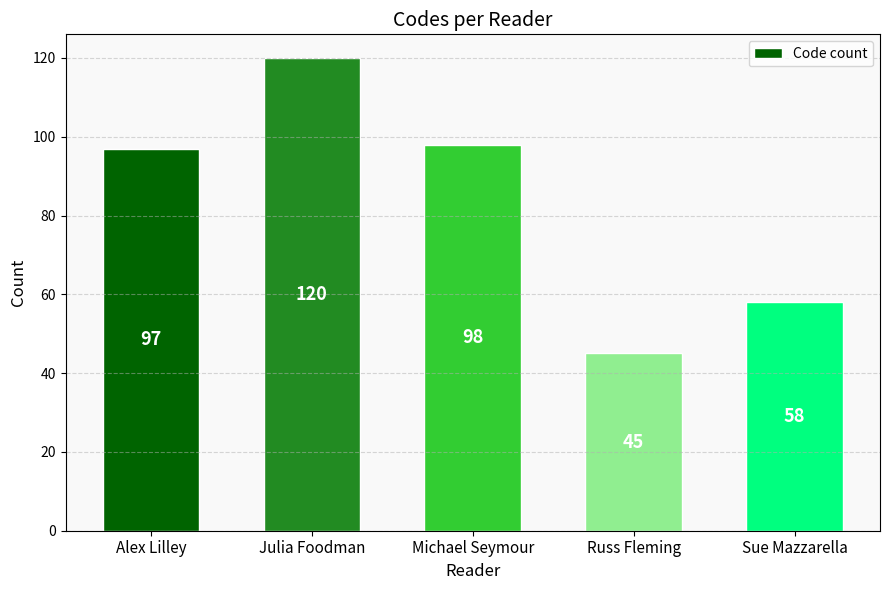

Is it true that the value at Michael Seymour is 38?

False